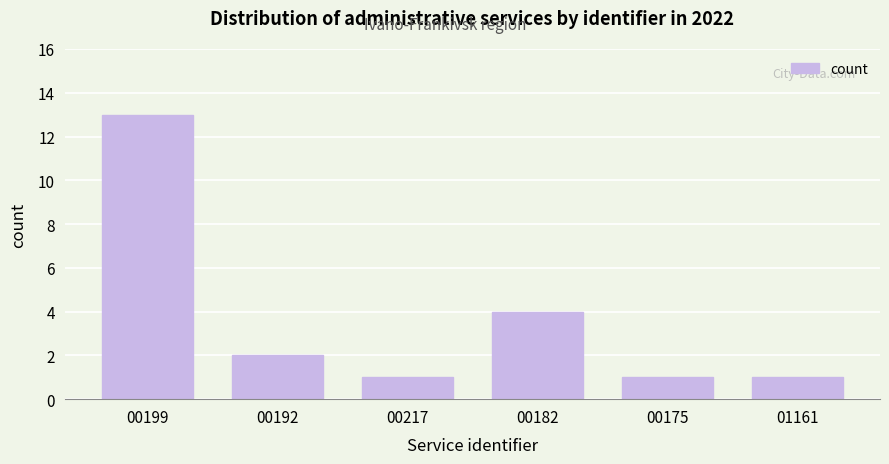

Reading left to right, transcribe all the data shown in this chart.

00199=13	00192=2	00217=1	00182=4	00175=1	01161=1